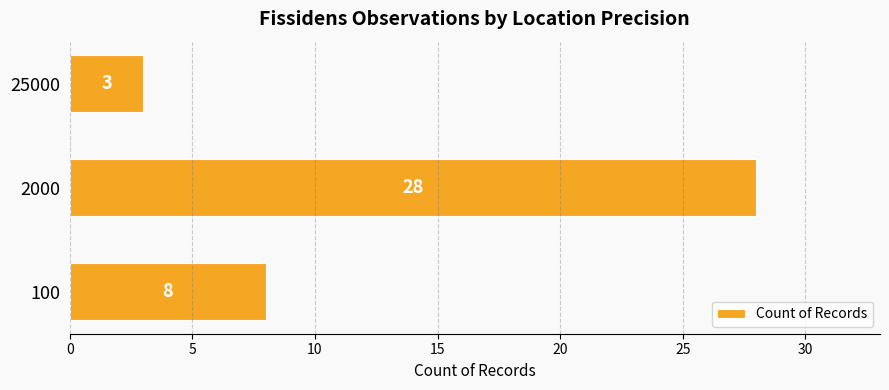

Are the bars grouped side by side (vs. stacked)?

No